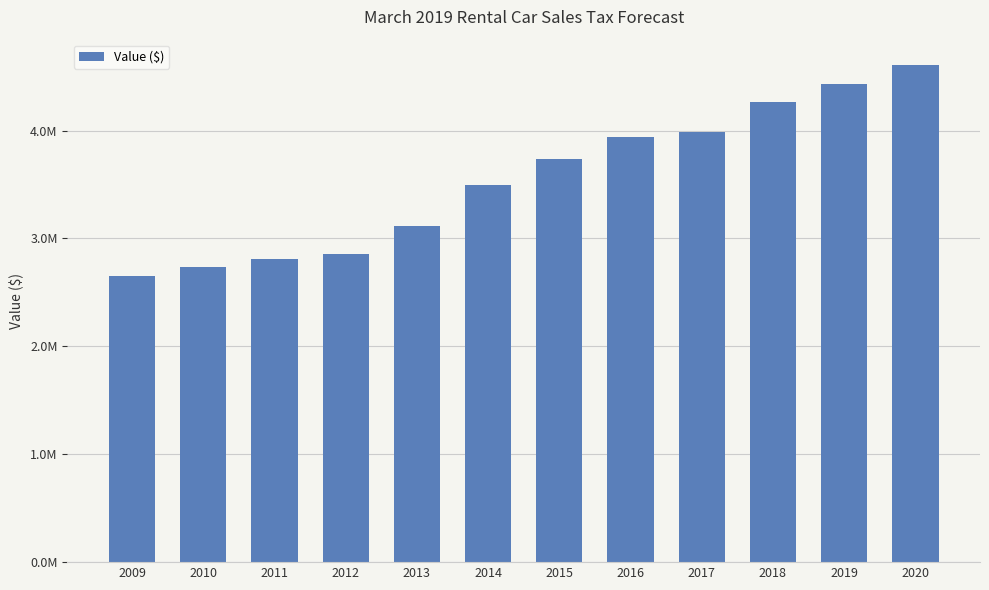

The chart shows a value of 2811096.7 at 2011. True or false?

True